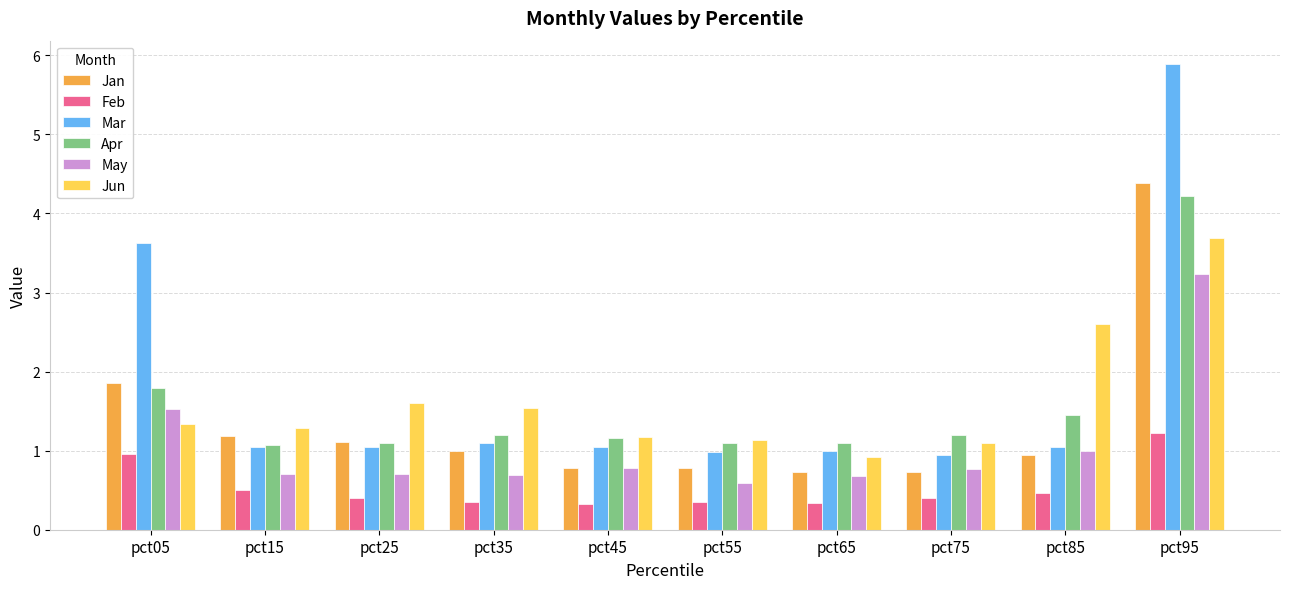

What is the spread (max minus min) of values at pct95?

4.7